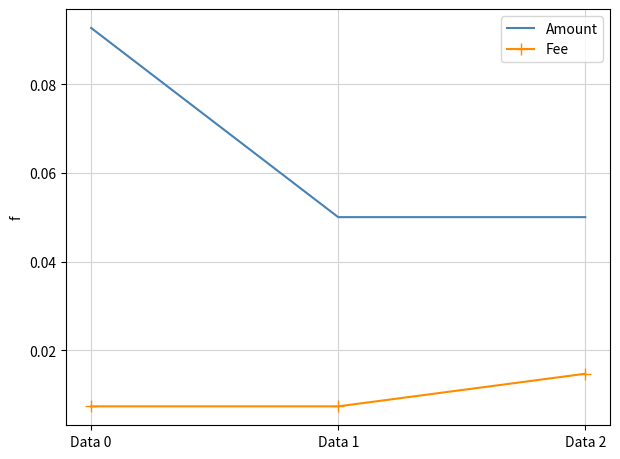

At how many categories does at least one series exceed 0?

3